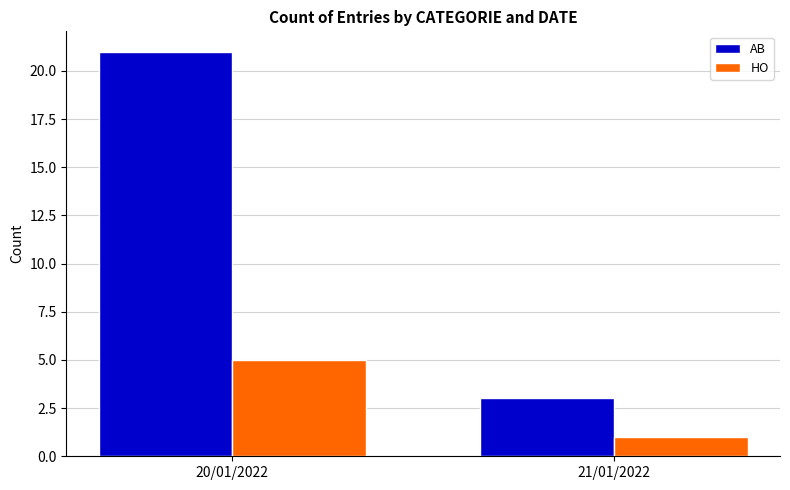

How many values in the AB series are below 21?

1